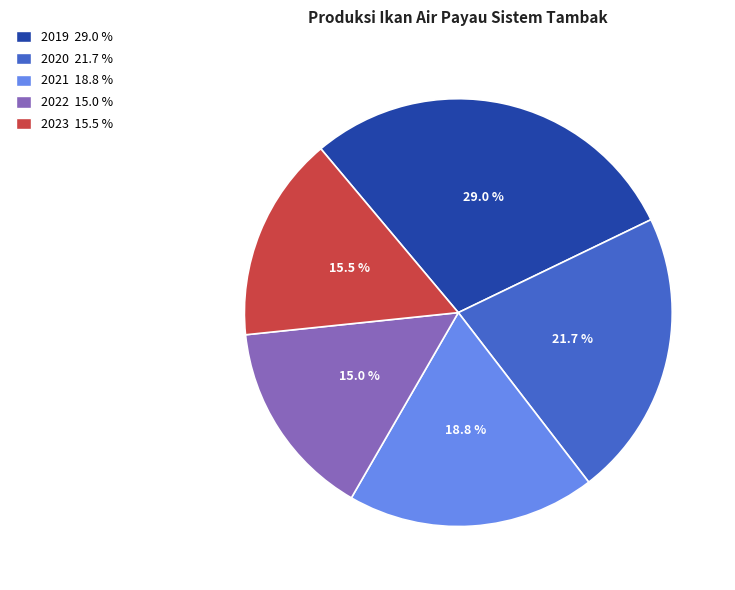

To the nearest percent, what is the difference between the largest and smallest slice percentages?

14%